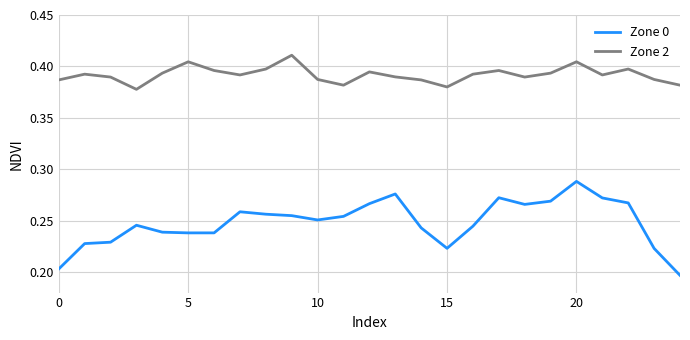

Which series has the largest range (max minus min)?

Zone 0